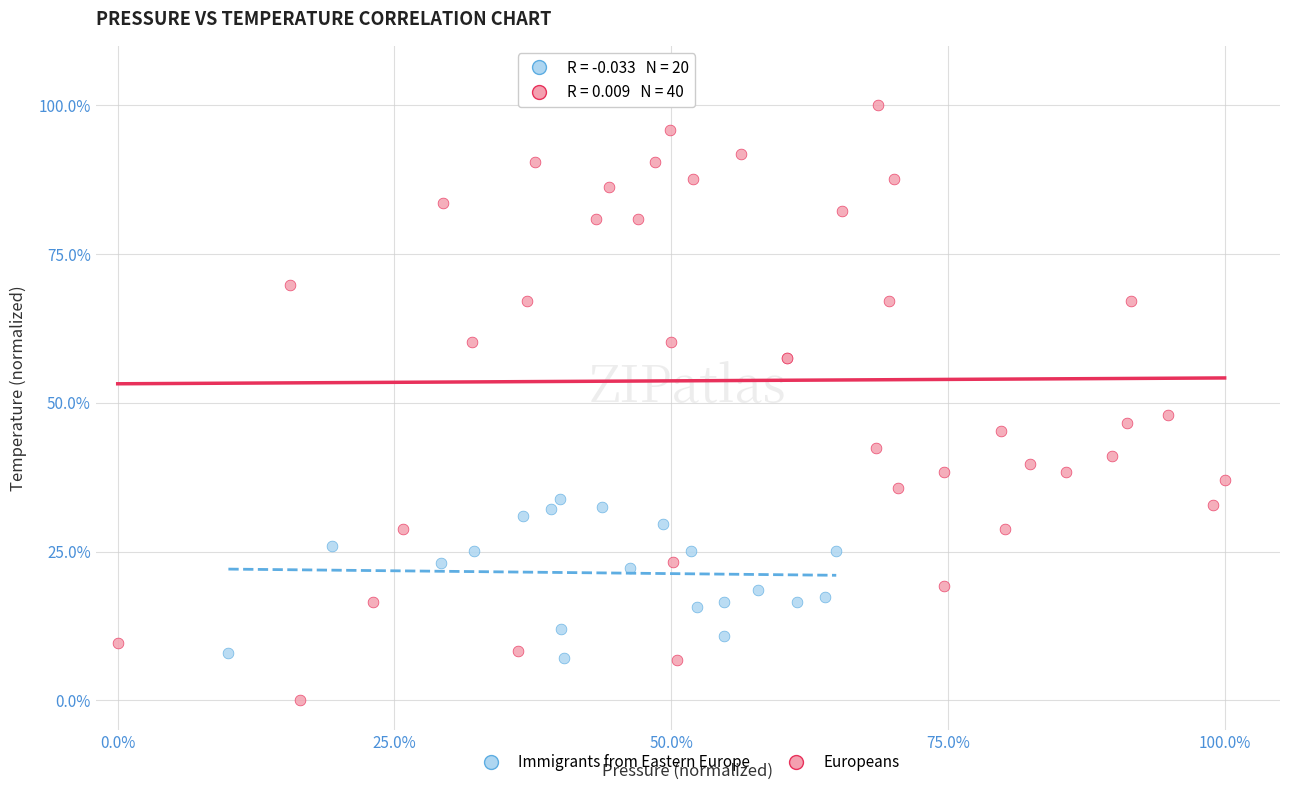

Which series has the widest spread of Y values?

Europeans